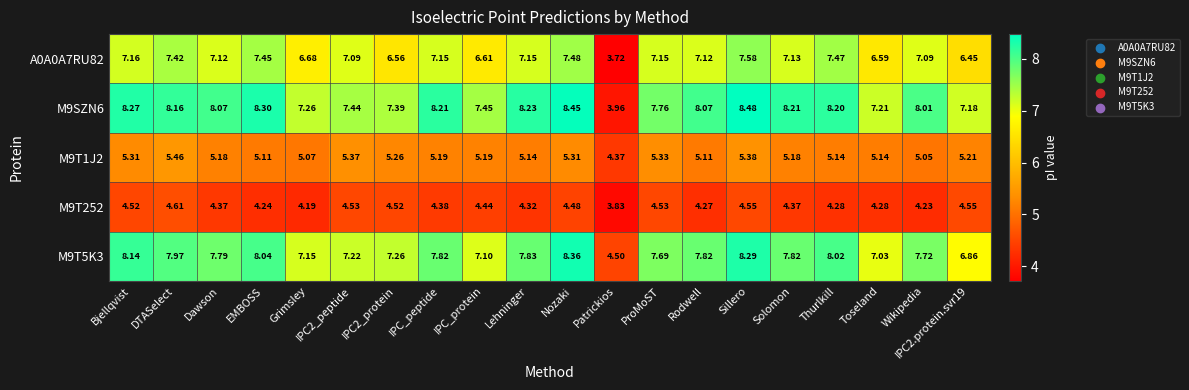

Which label corresponds to the smallest value in the chart?

Patrickios